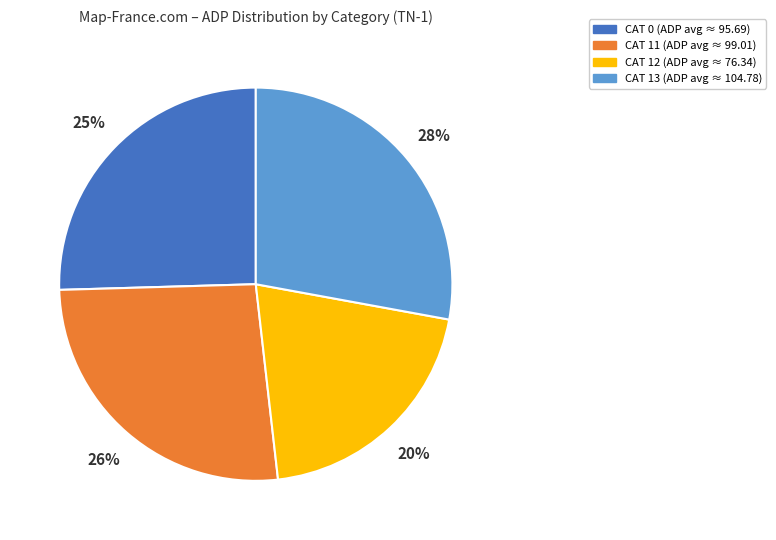

To the nearest percent, what is the difference between the largest and smallest slice percentages?

8%